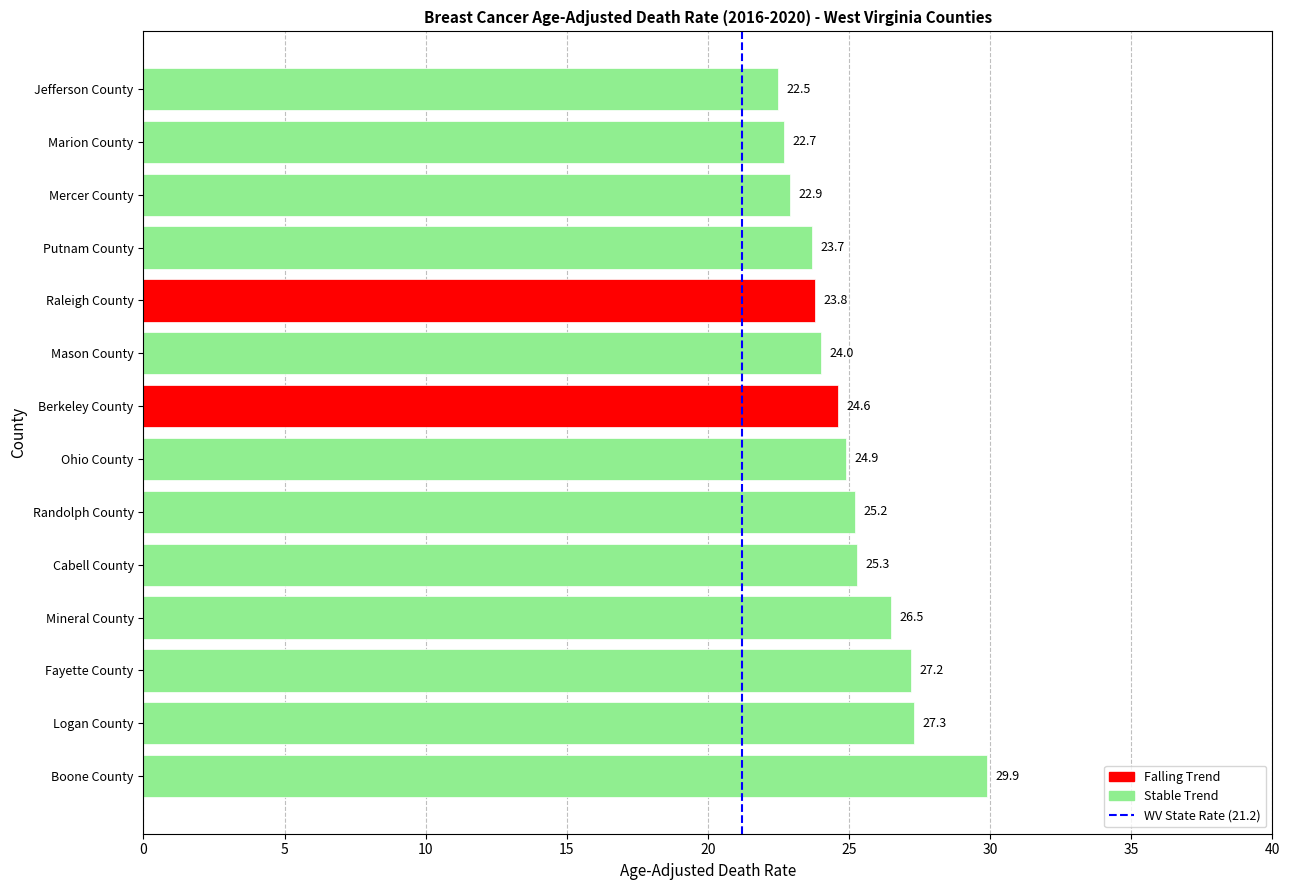

Where is the data nearest to the value 26?

Mineral County